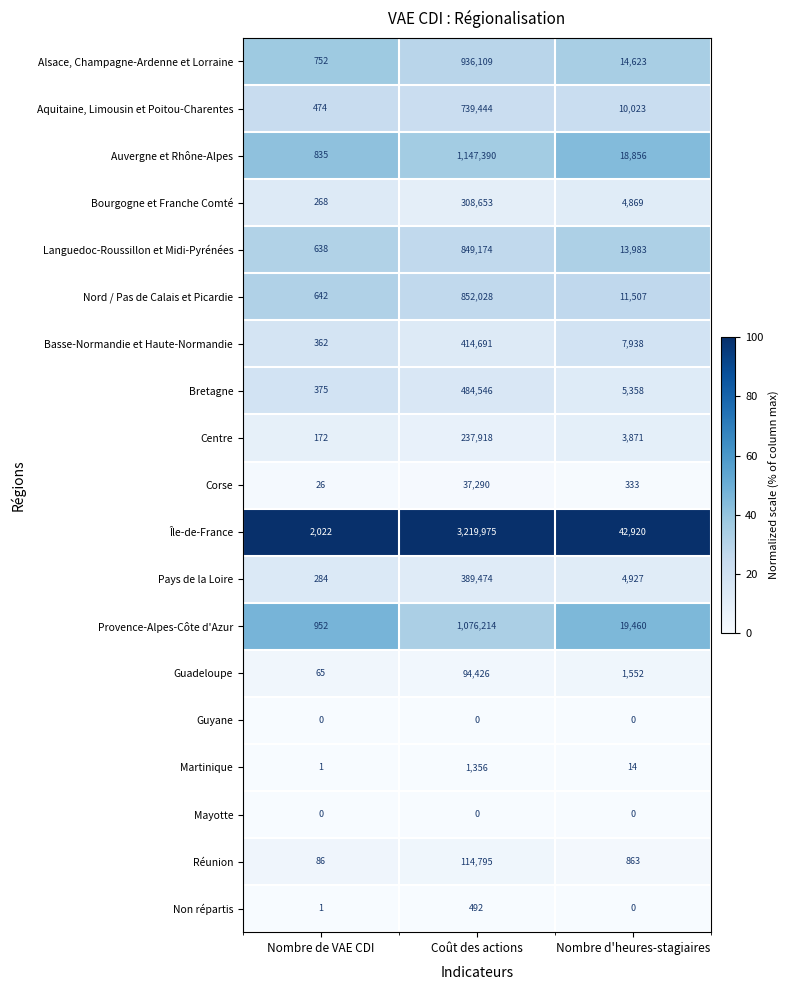

Count the number of categories in the chart.

3